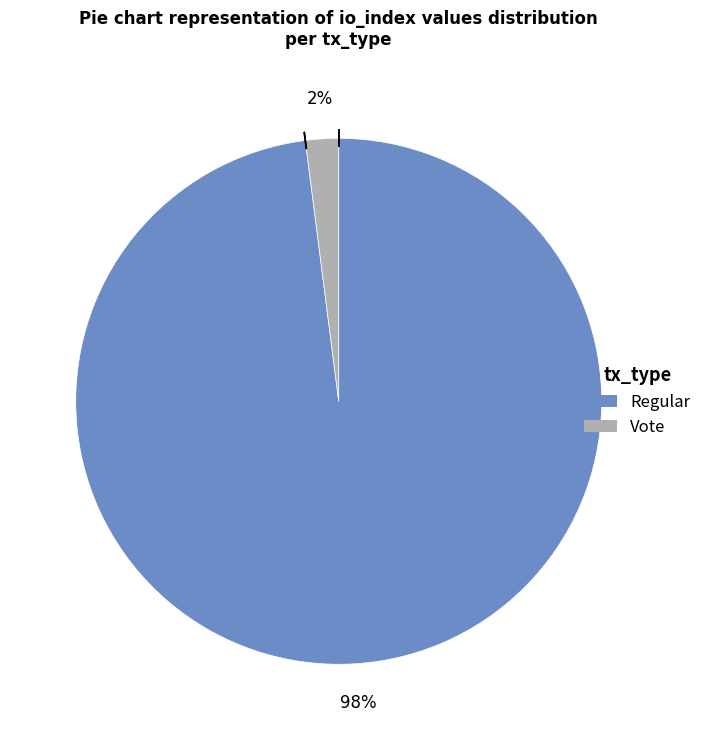

To the nearest percent, what is the combined percentage of Vote and Regular?

100%